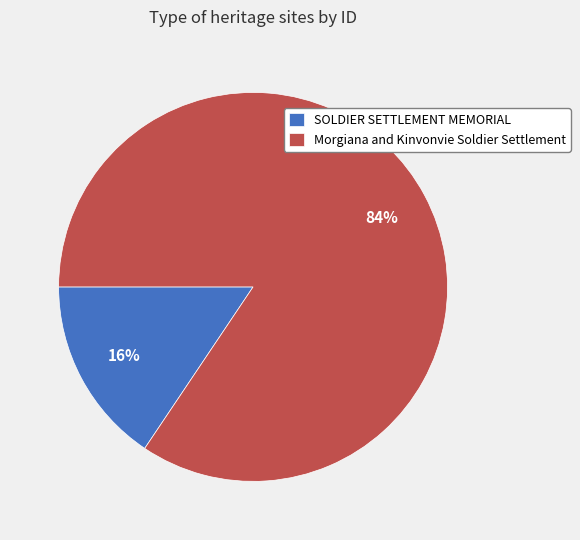

How many segments does this pie chart have?

2